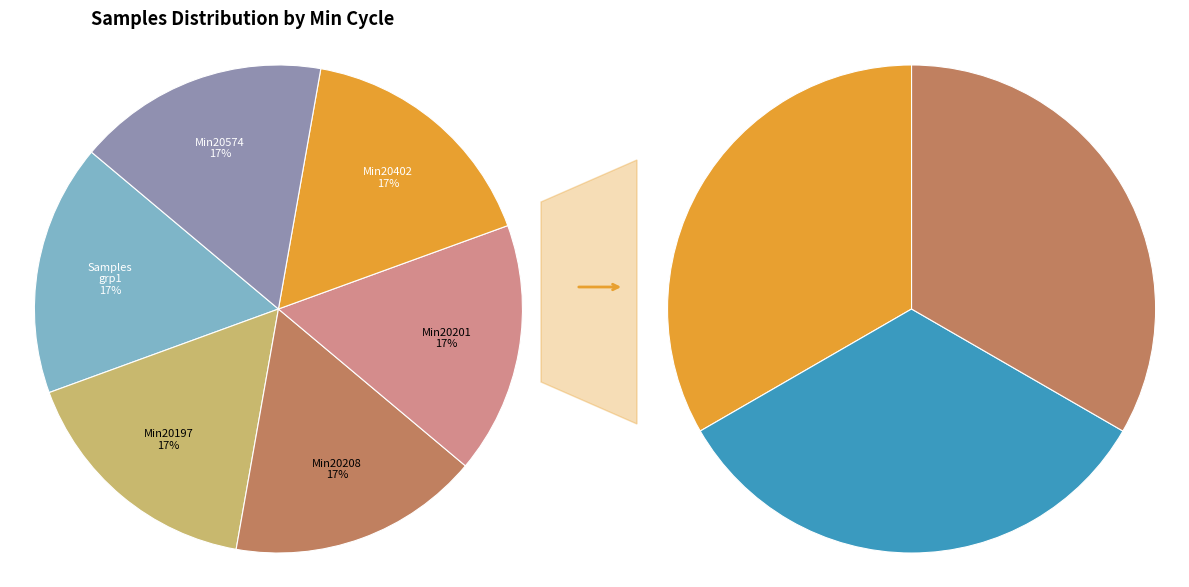

How many segments does this pie chart have?

8